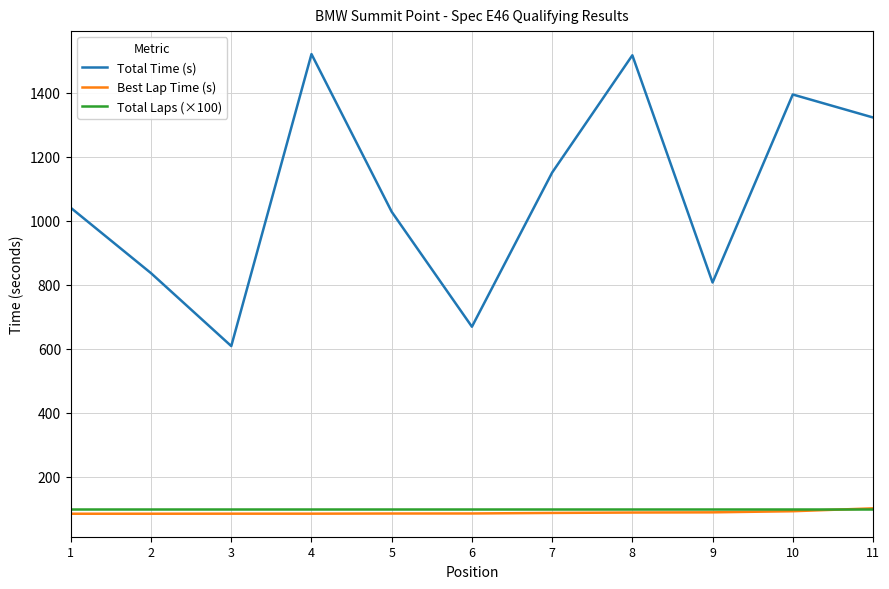

What value does the Best Lap Time (s) series have at 3?

84.7